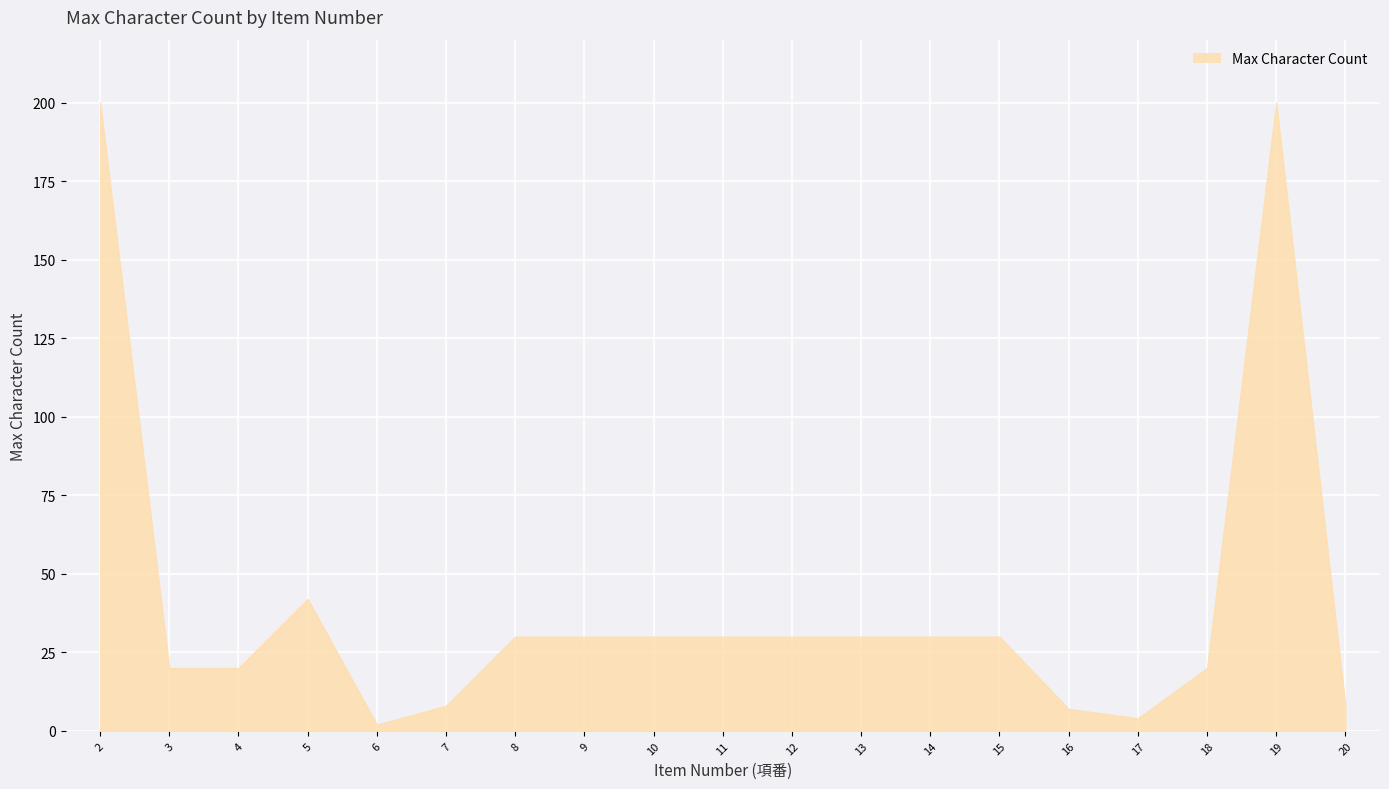

Where is the data nearest to the value 101?

5